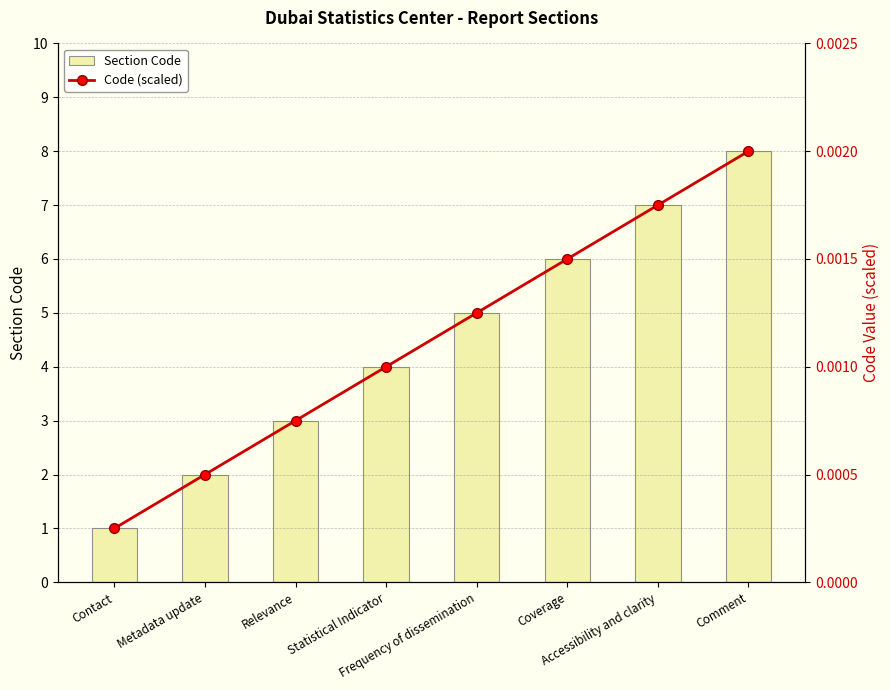

The value of Code (scaled) at Relevance is 0.0. True or false?

True